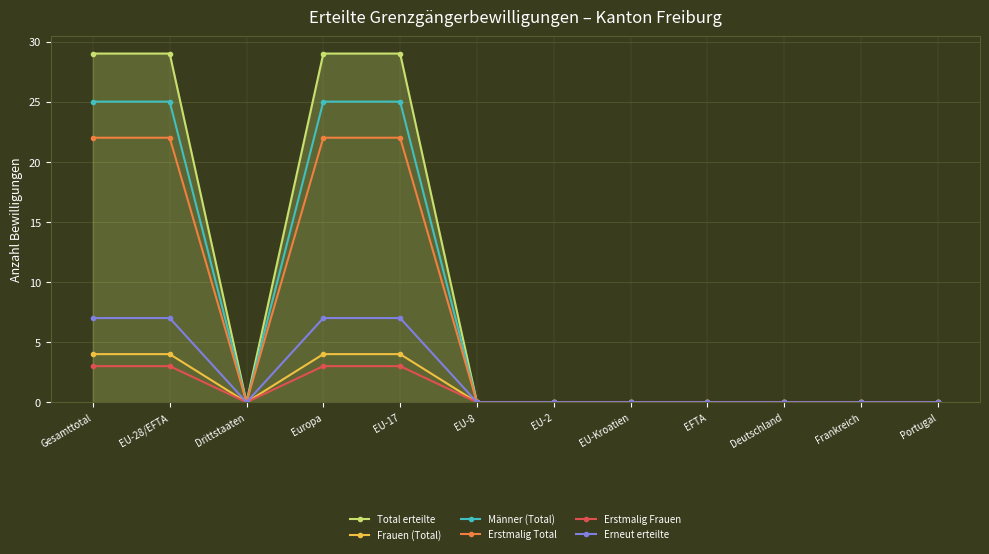

At how many categories does at least one series exceed 19?

4